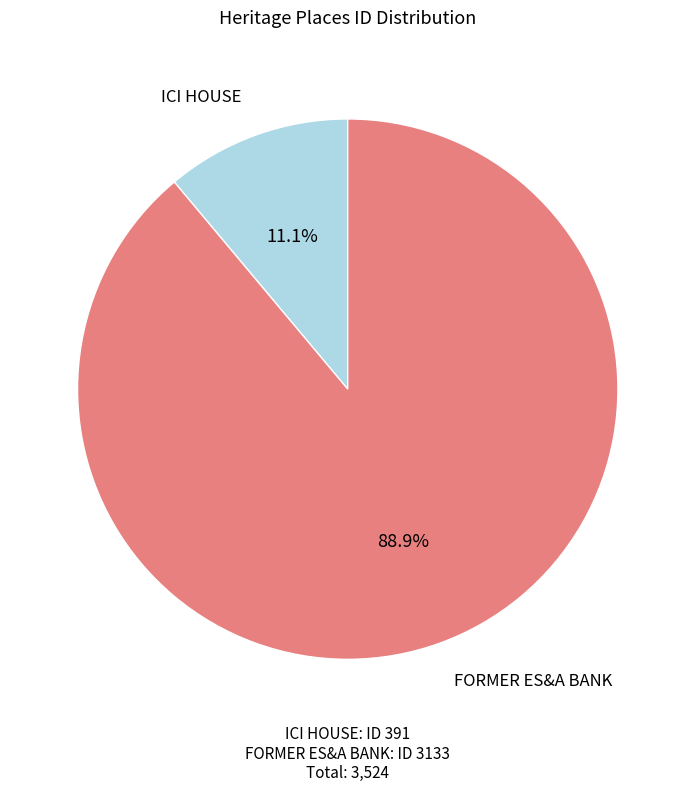

Is there a majority slice in this chart?

Yes